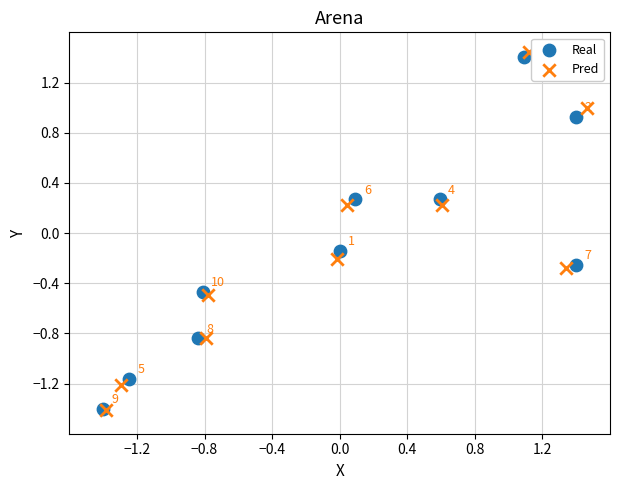

Which series has the largest Y range (max minus min)?

Pred